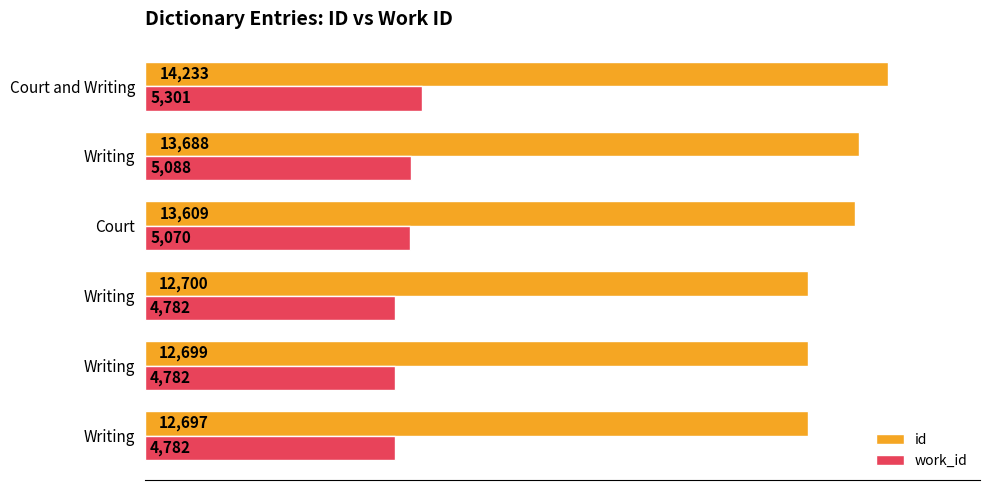

What is the maximum value for id?

14233